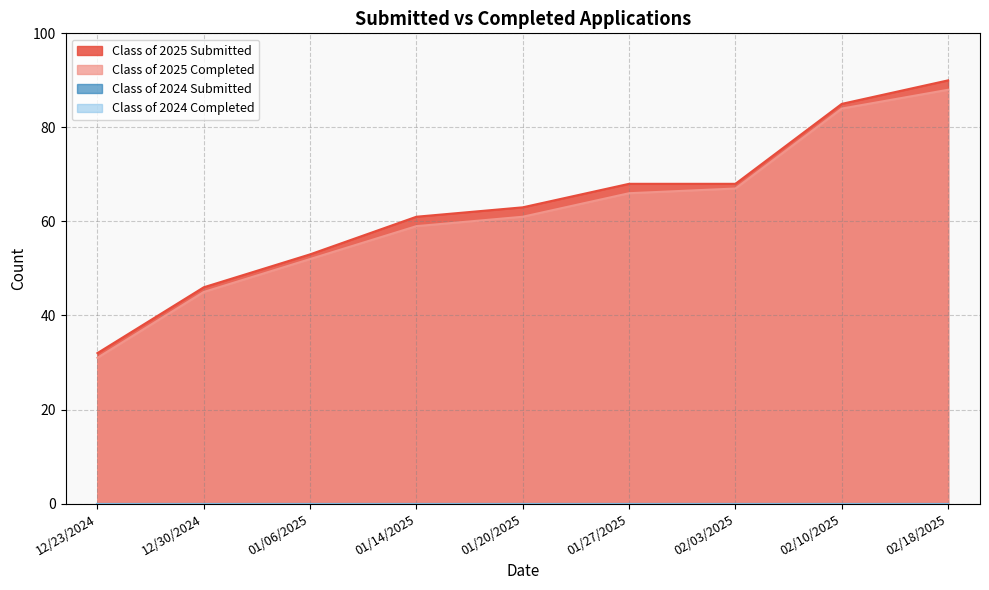

List the series in order of their peak value, lowest first.

Class of 2025 Completed, Class of 2025 Submitted